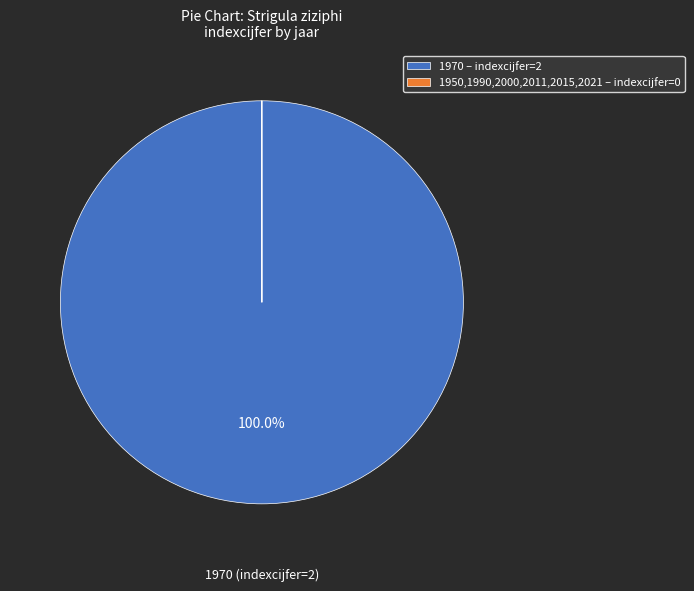

To the nearest percent, what is the average slice percentage?

50%